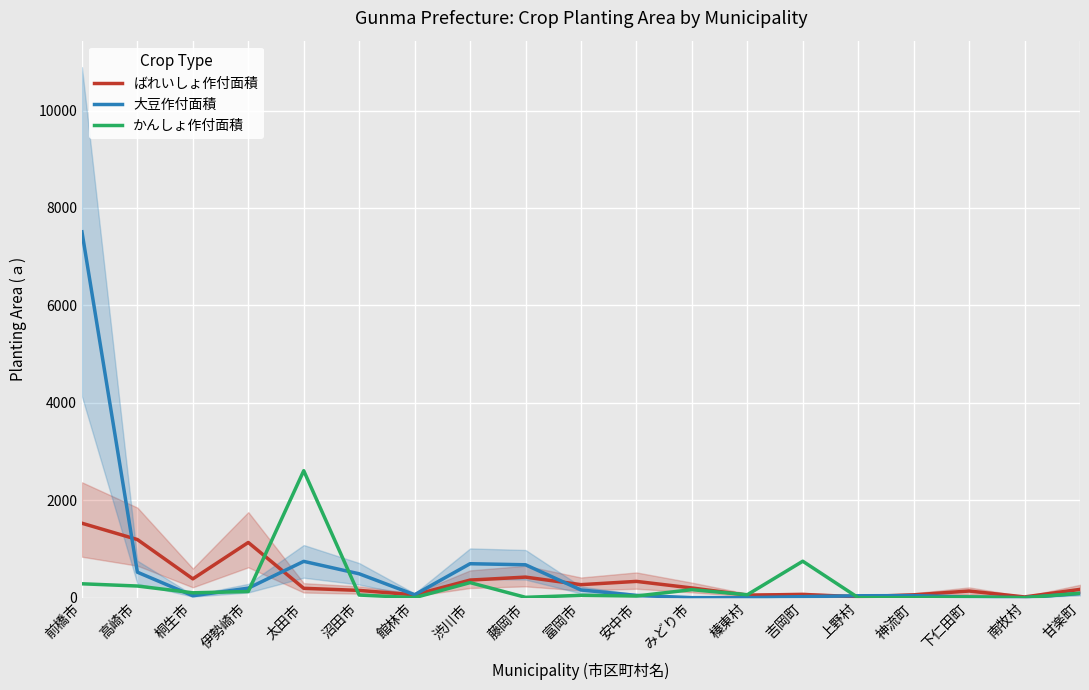

True or false: かんしょ作付面積 has a value of 50 at 桐生市.

False